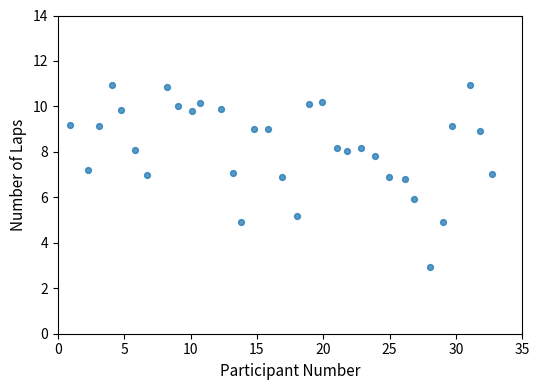

What is the range of Y values (max minus min)?

8.0